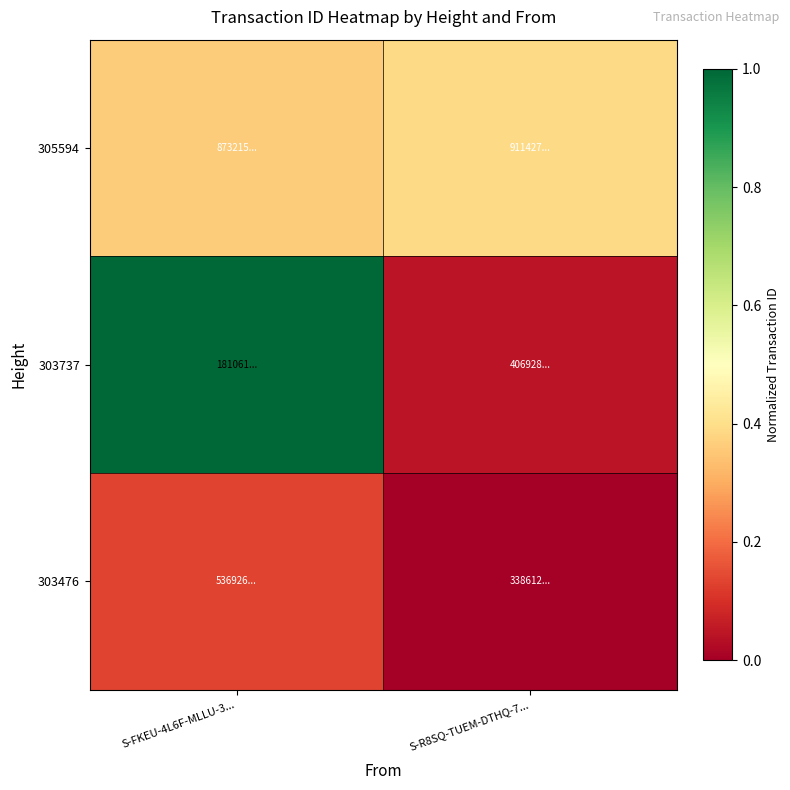

Reading left to right, list all the values displayed in this chart.

305594: S-FKEU-4L6F-MLLU-3...=0.4	S-R8SQ-TUEM-DTHQ-7...=0.4
303737: S-FKEU-4L6F-MLLU-3...=1.0	S-R8SQ-TUEM-DTHQ-7...=0.0
303476: S-FKEU-4L6F-MLLU-3...=0.1	S-R8SQ-TUEM-DTHQ-7...=0.0